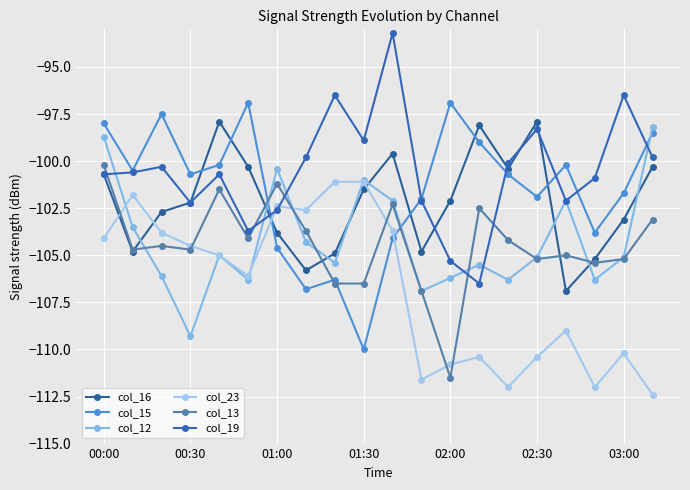

At how many categories does at least one series exceed -105?

20